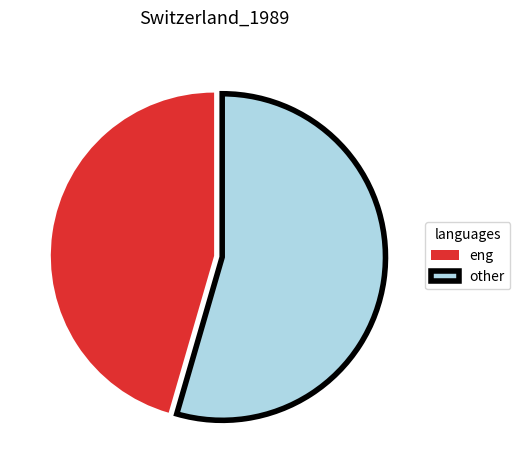

What is the largest slice in the pie chart?

other